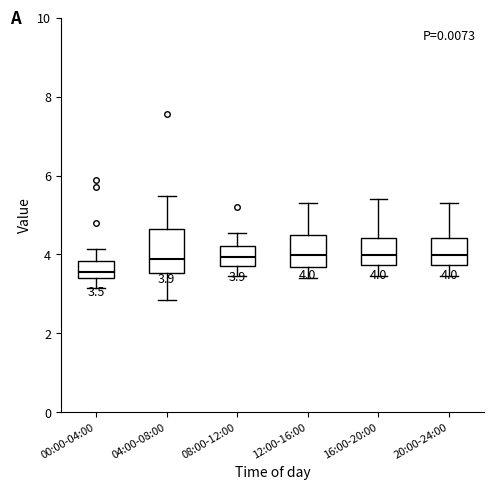

Comparing the boxes themselves (not the whiskers), which one is the tallest?

04:00-08:00